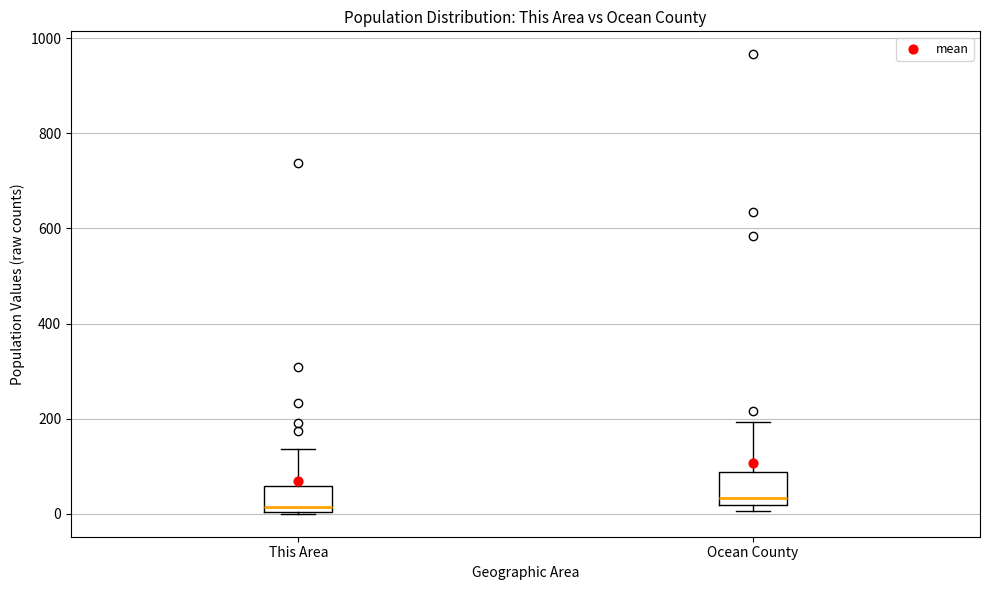

Reading left to right, transcribe this box plot: for each box, give where its median line is, the range the box spans, and where its two whiskers end, as read against the y-axis. The values are not printed on the chart, so give them approximately, as read against the axis.

This Area: median 20, box 0 to 60, whiskers 0 to 140
Ocean County: median 40, box 20 to 80, whiskers 0 to 200